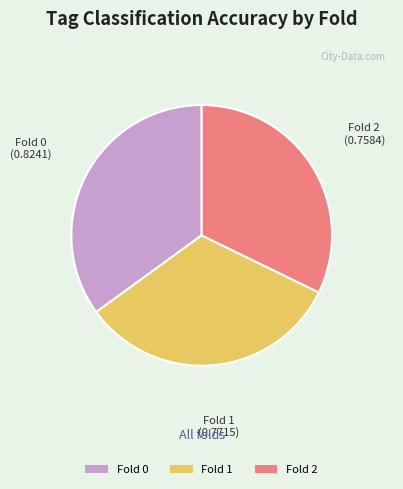

Do Fold 2 and Fold 0 together represent more than half of the pie?

Yes